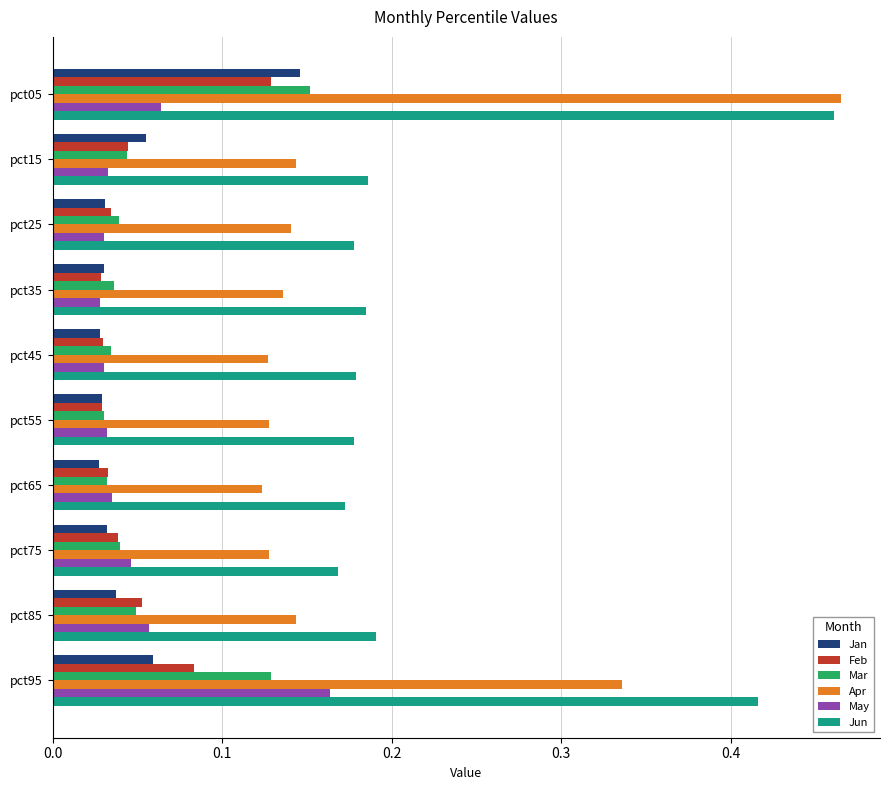

Which series changed the most between pct05 and pct25?

Apr